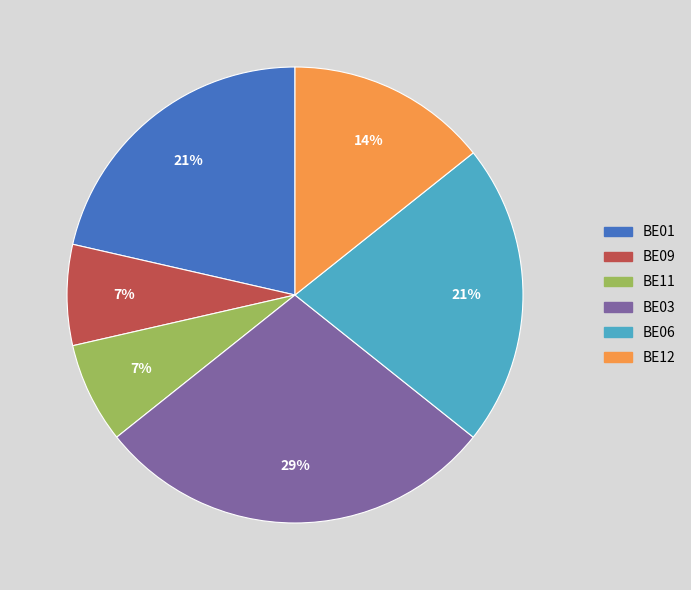

Does BE01 represent more than half of the total?

No